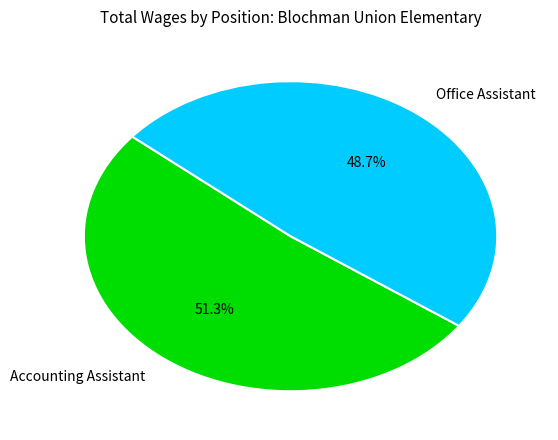

Count the number of slices in the pie.

2